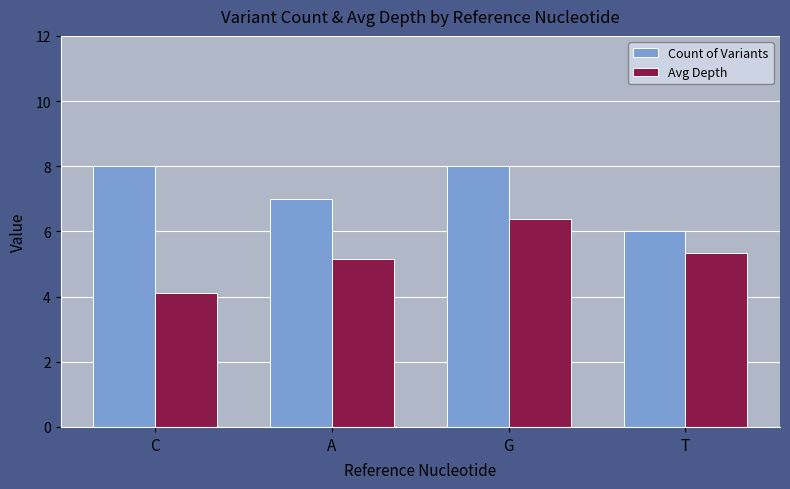

What is the average value of the Avg Depth series?

5.2